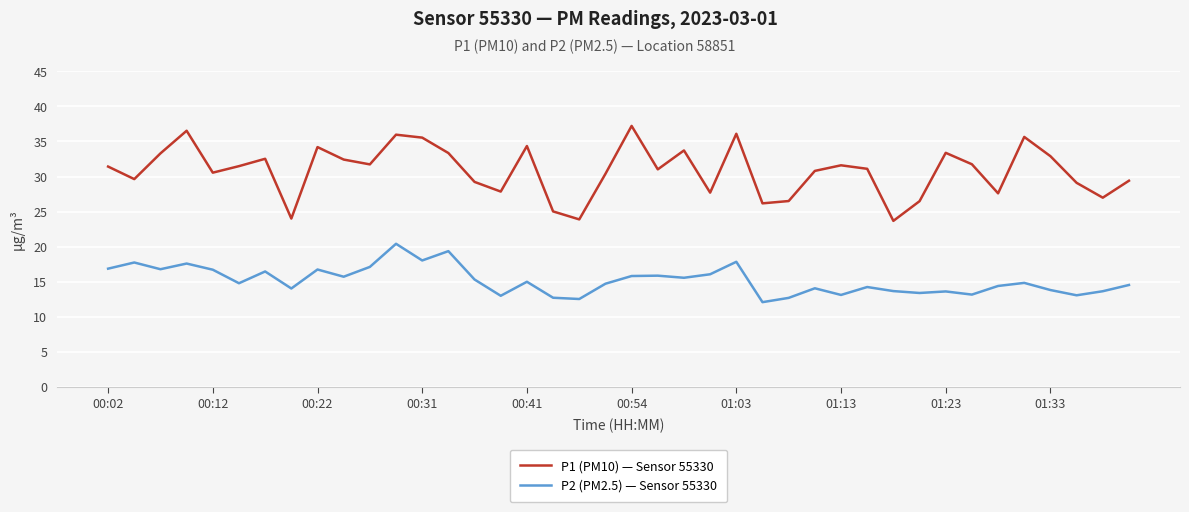

True or false: P2 (PM2.5) — Sensor 55330 and P1 (PM10) — Sensor 55330 intersect in this chart.

False